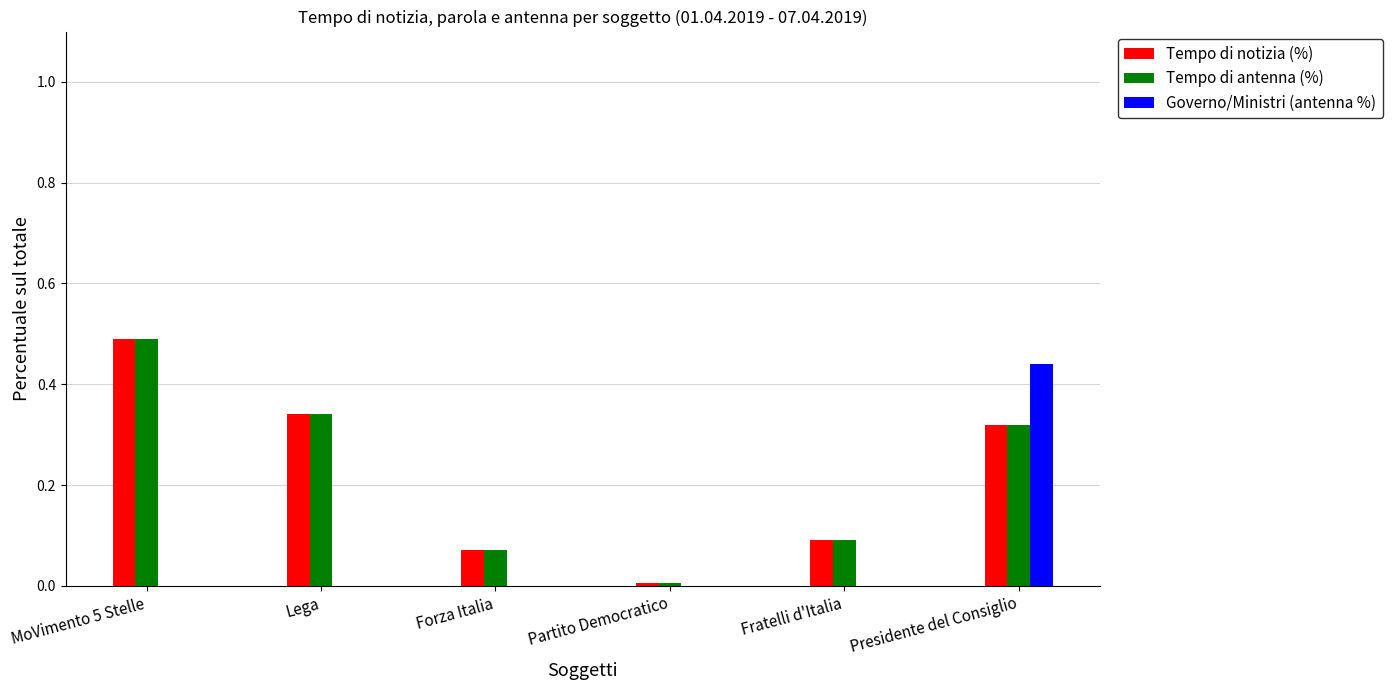

What is the total value across all series at Lega?

0.7